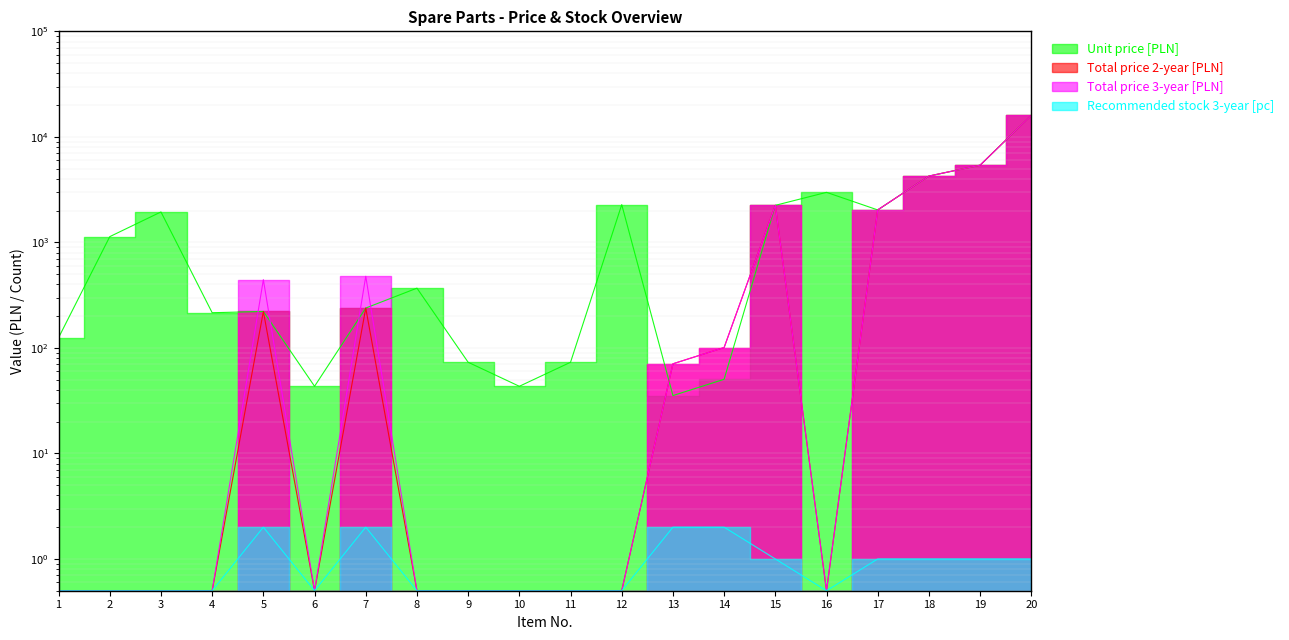

How many data points does each series have?

20